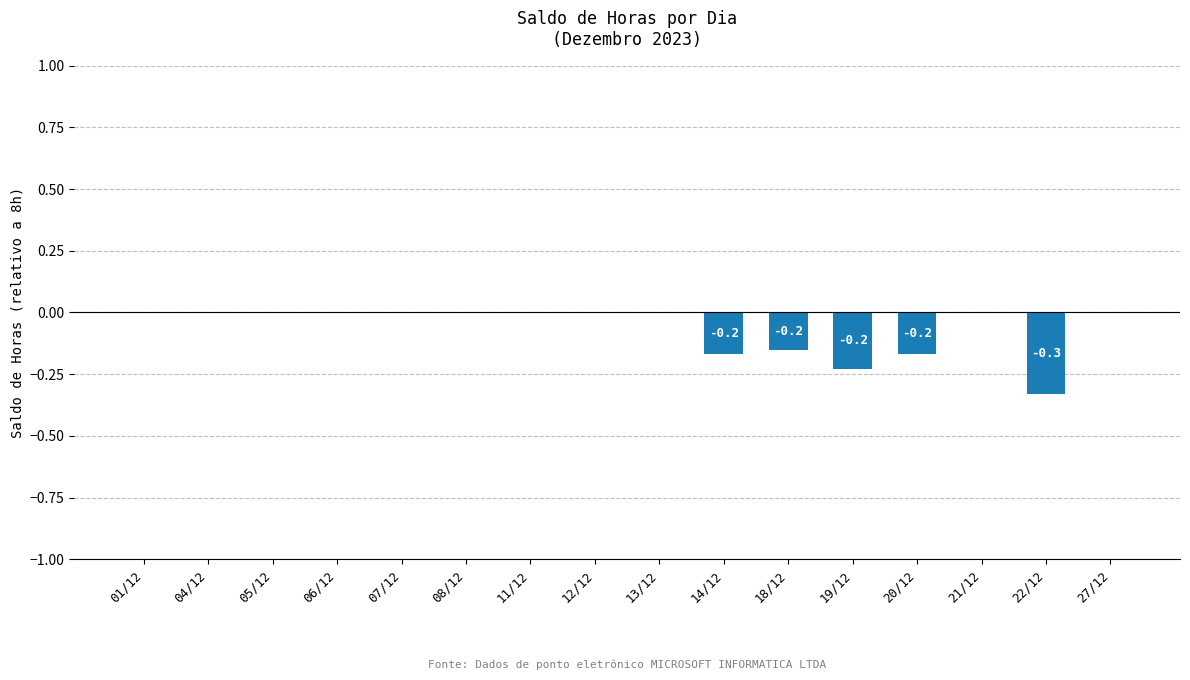

What is the change in value from 14/12 to 21/12?

+0.2